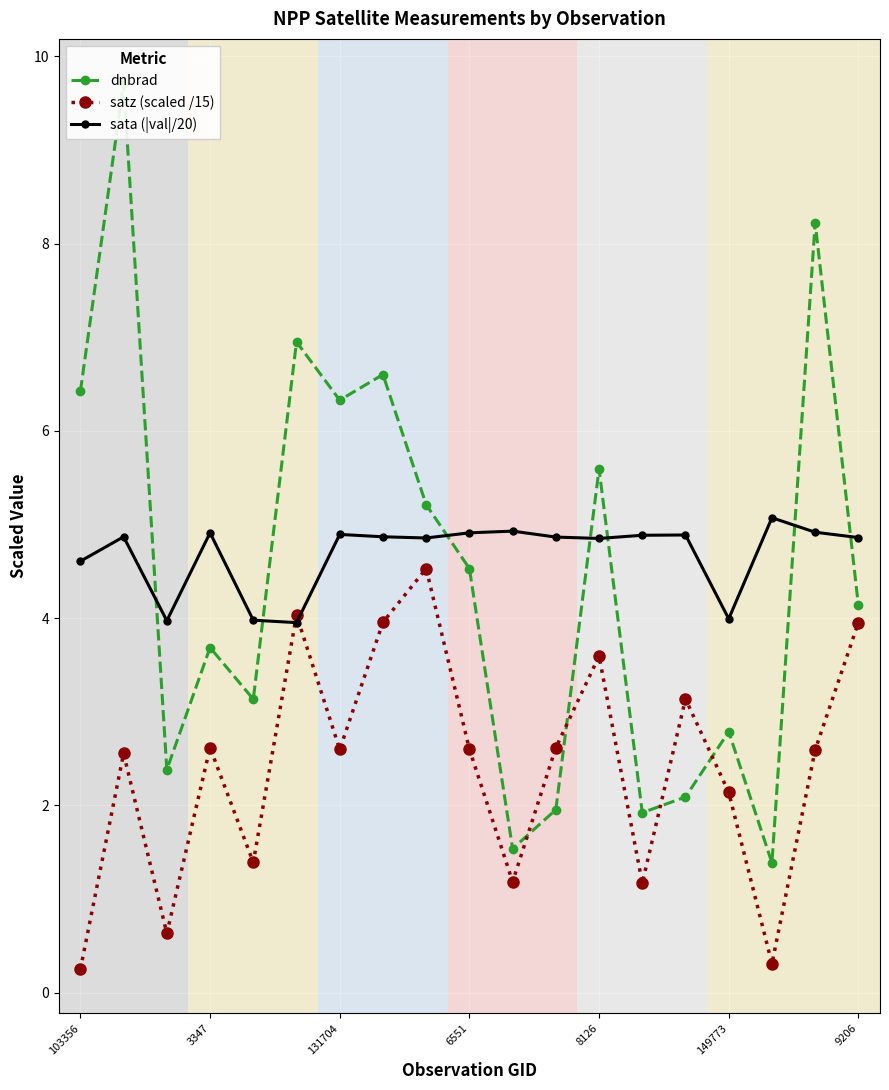

How many interior local peaks does the dnbrad series have?

7